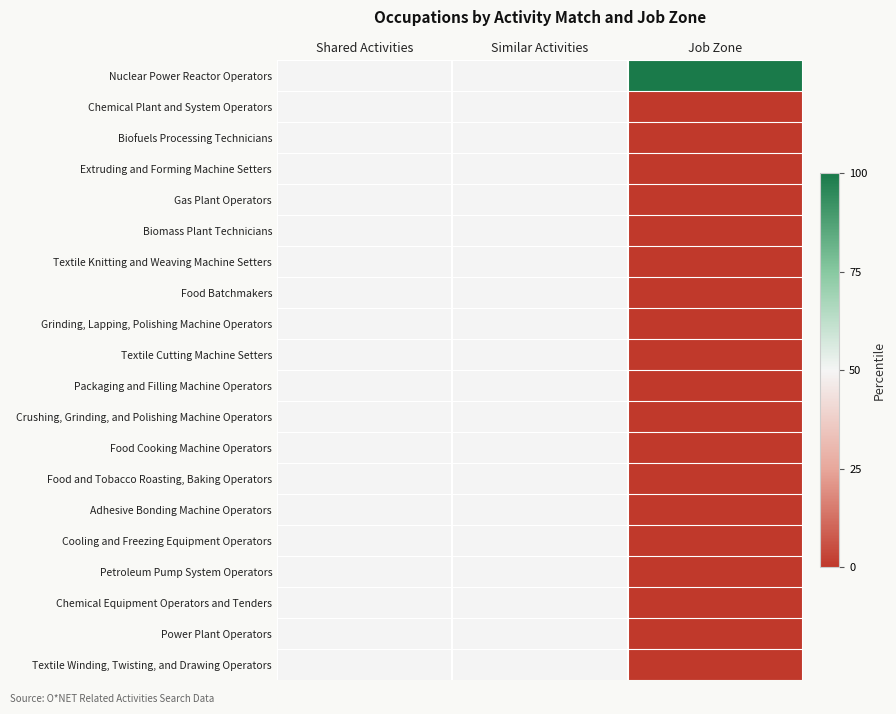

What is the spread (max minus min) of values at Job Zone?

100